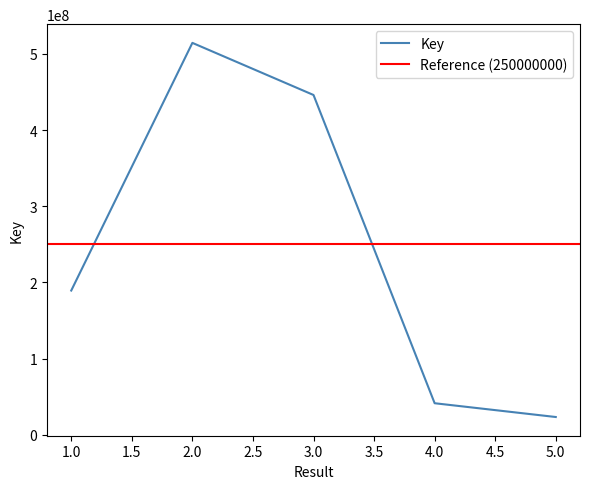

What is the value of the 4th point from the left?

41426385